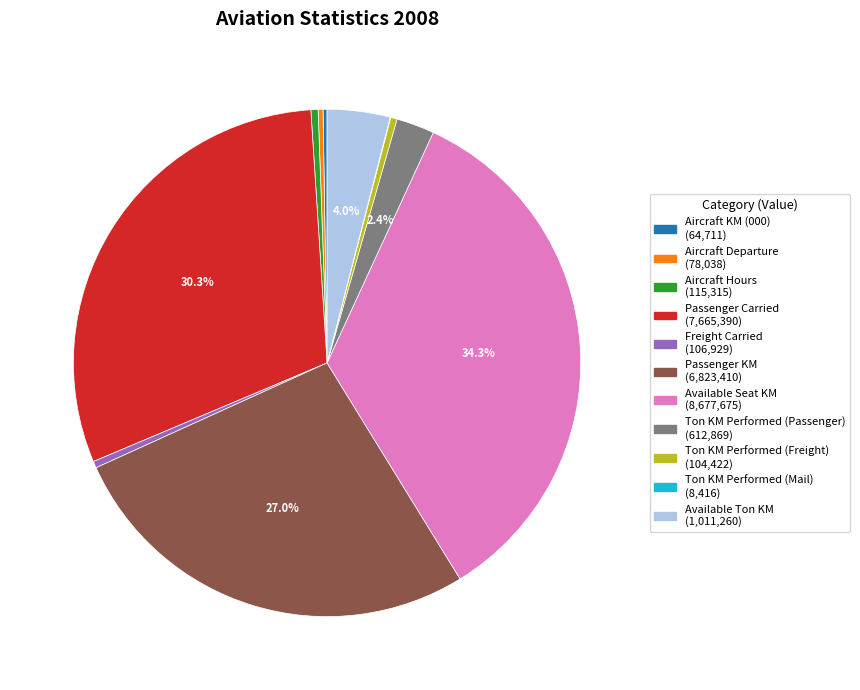

Is there a majority slice in this chart?

No